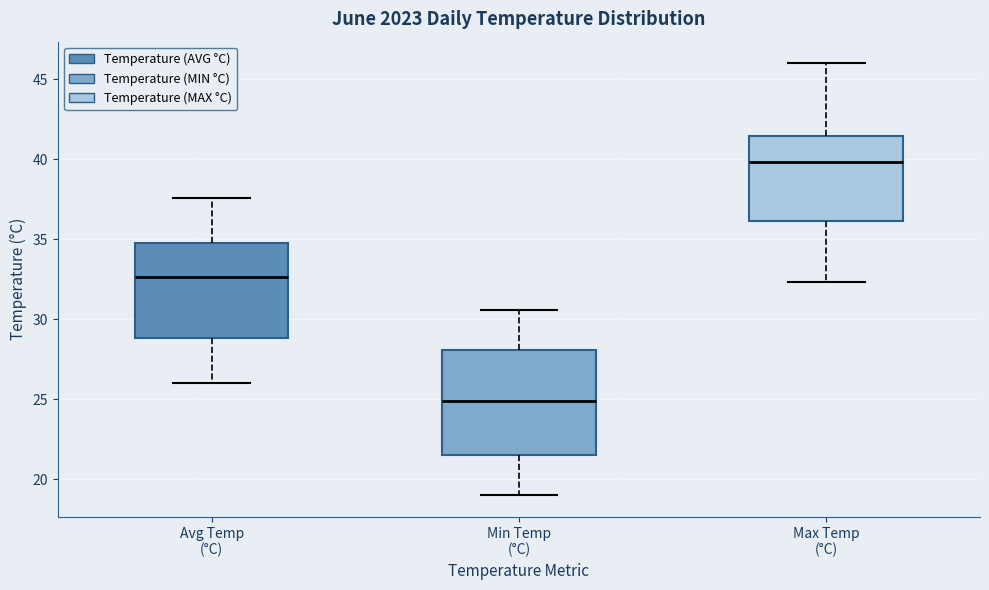

Where does the upper whisker of the box for Min Temp (°C) end on the y-axis? The values are not printed on the chart, so give them approximately, as read against the axis.

30.5